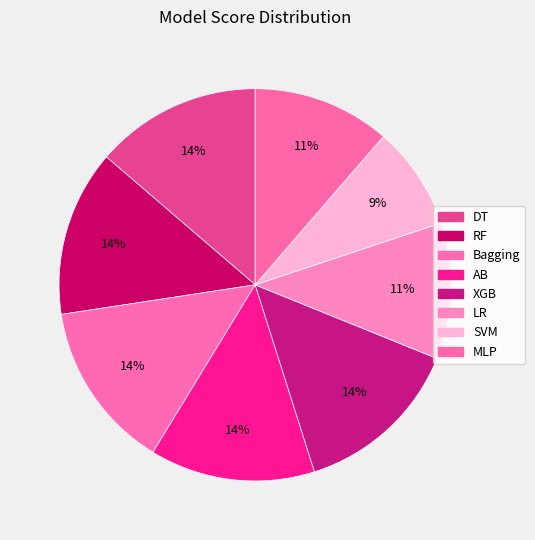

Which slice is the largest?

XGB